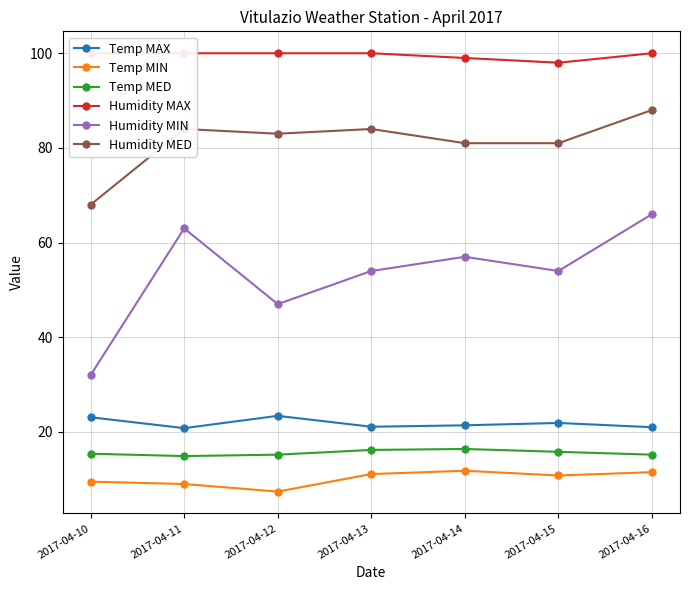

What is the minimum value for Temp MED?

14.9